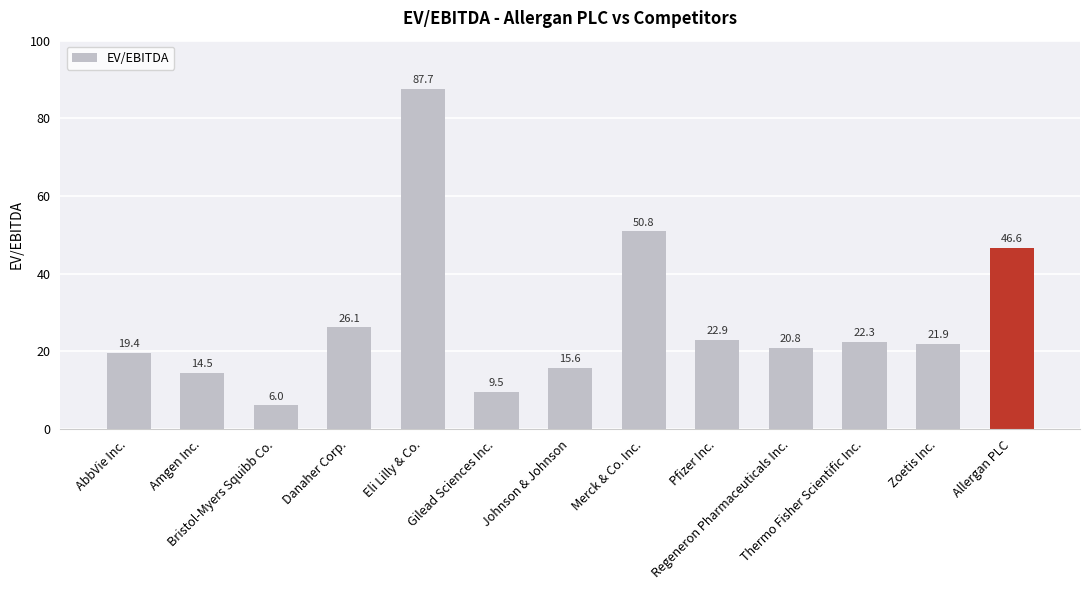

How many series are shown in this chart?

1